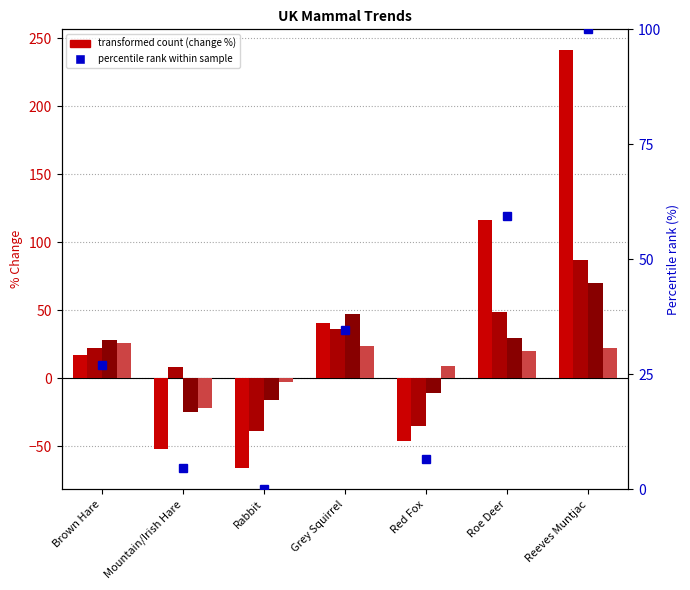

Between Reeves Muntjac and Rabbit, which is larger?

Reeves Muntjac